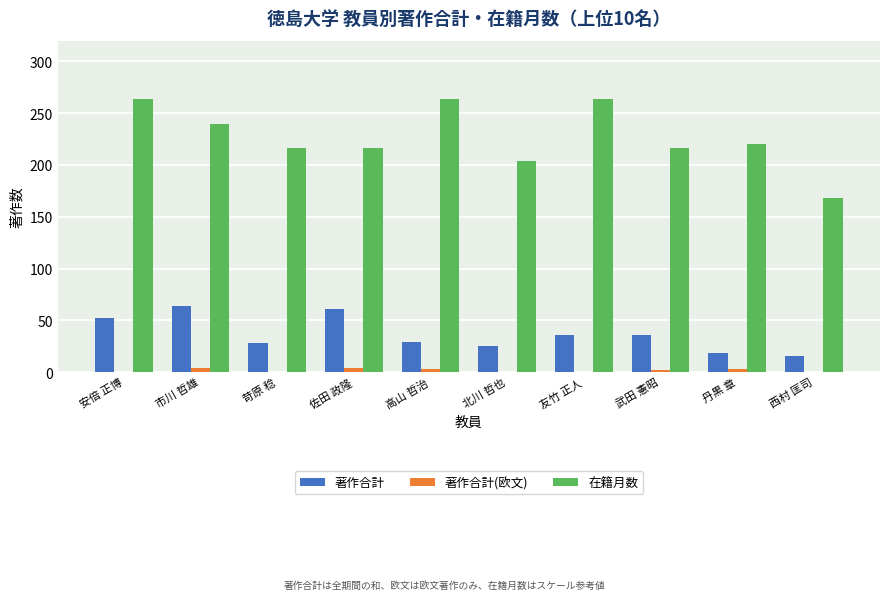

What is the difference between the 在籍月数 values at 武田 憲昭 and 高山 哲治?

48